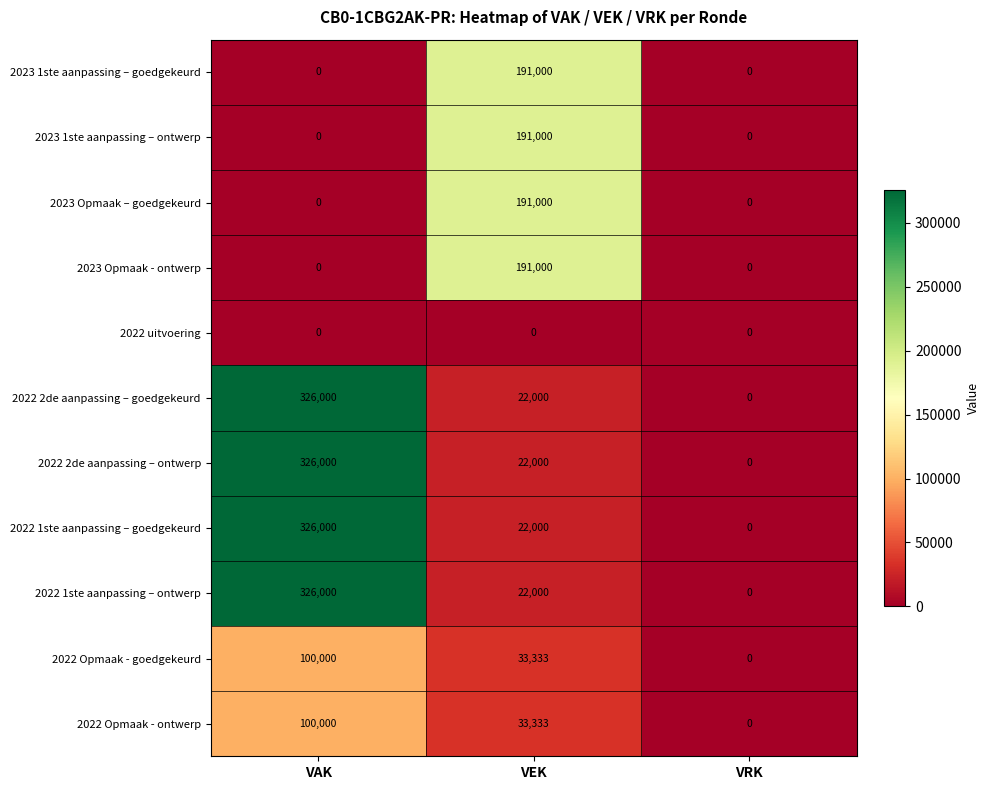

What is the difference between the highest and lowest values at VEK?

191000